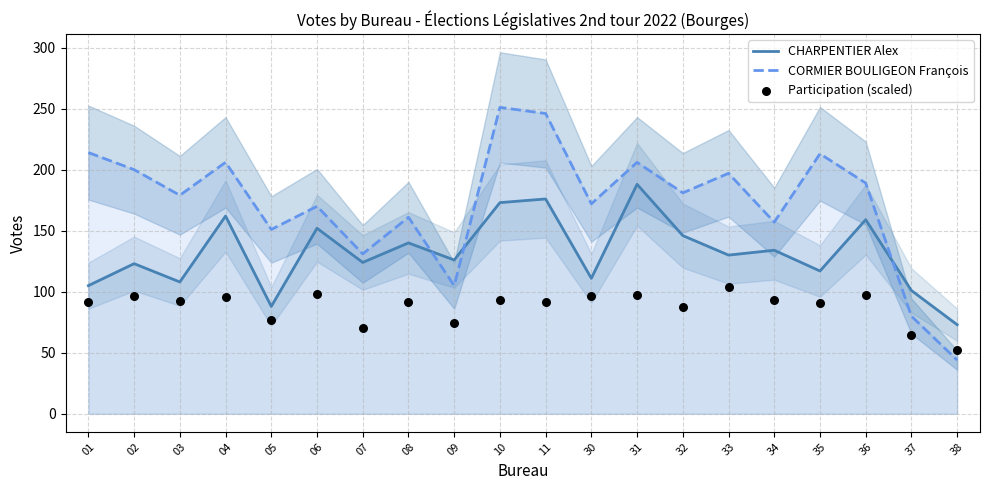

What are all the series names shown in the legend?

CHARPENTIER Alex, CORMIER BOULIGEON François, Participation (scaled)